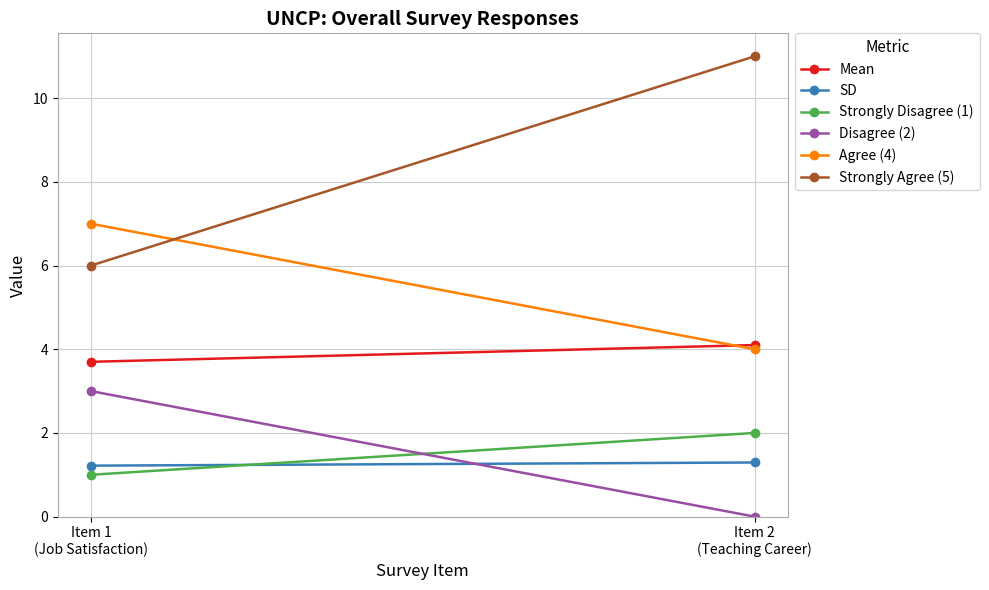

Is it true that Disagree (2) equals -1.9 at Item 2
(Teaching Career)?

False